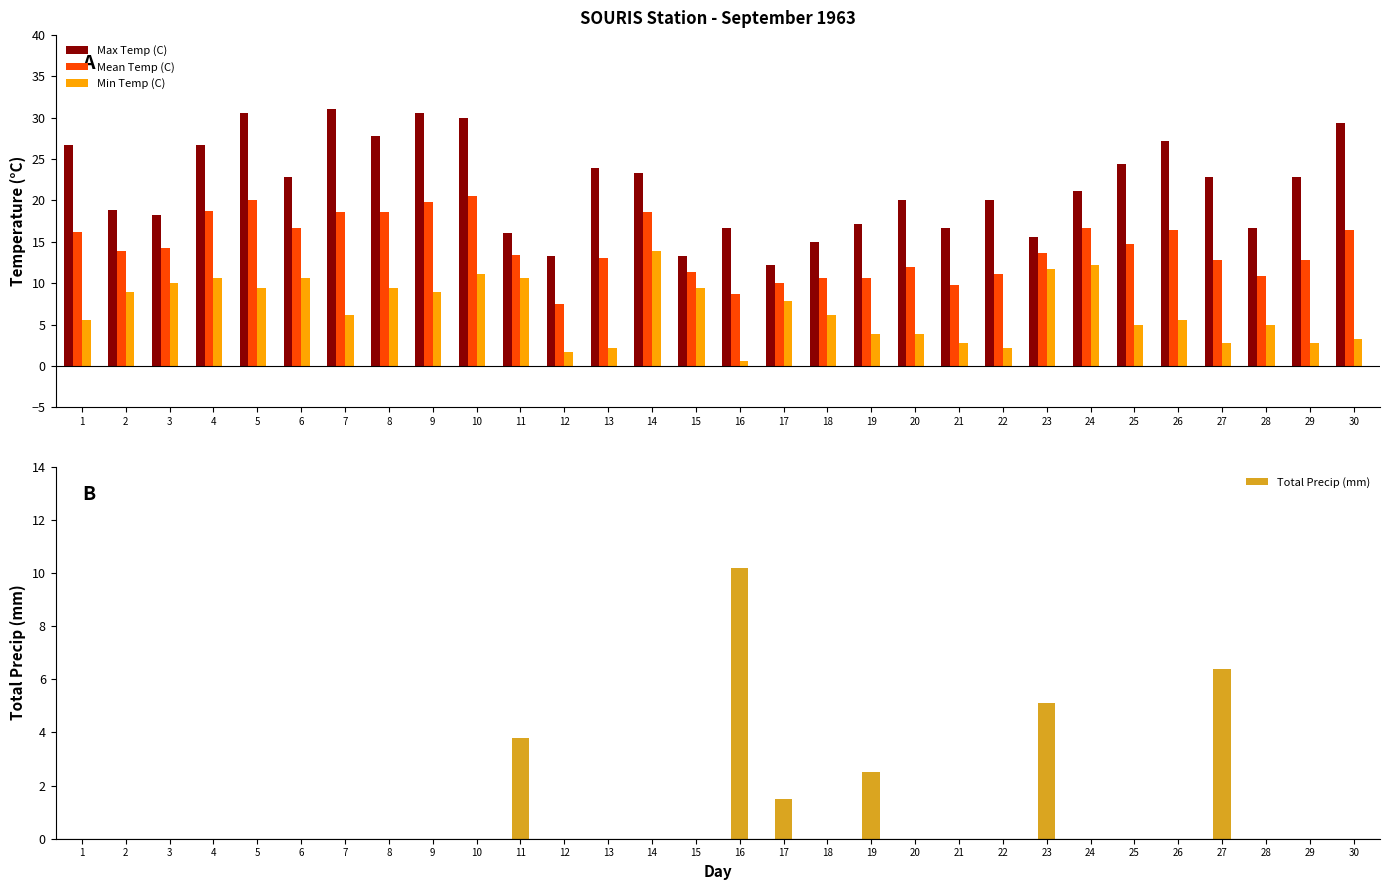

At which category is the sum across all series the highest?

10